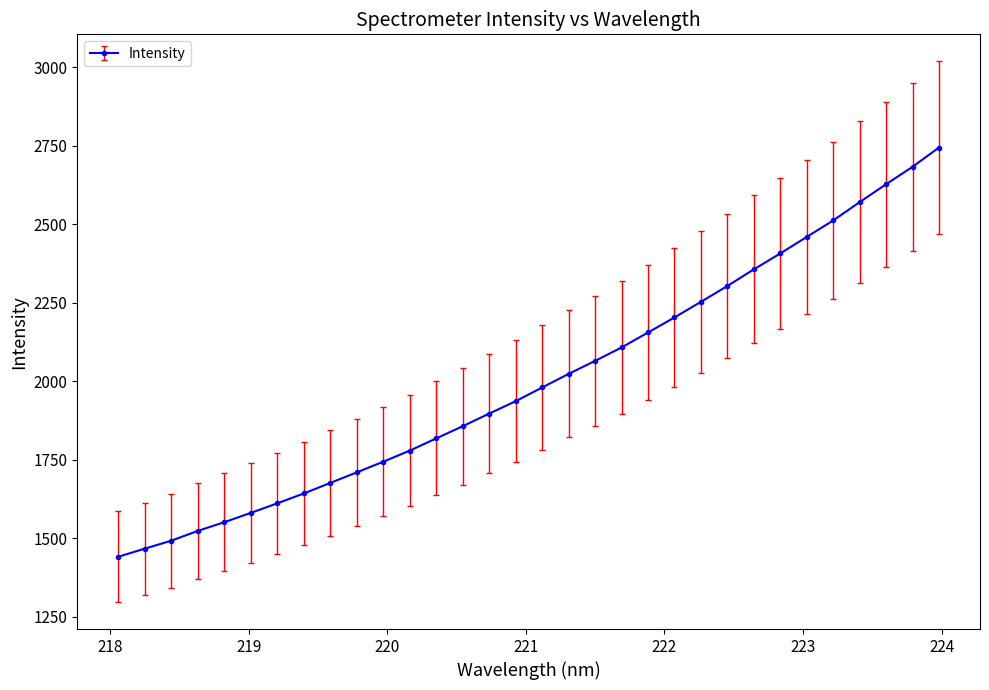

How many lines are shown in the chart?

1